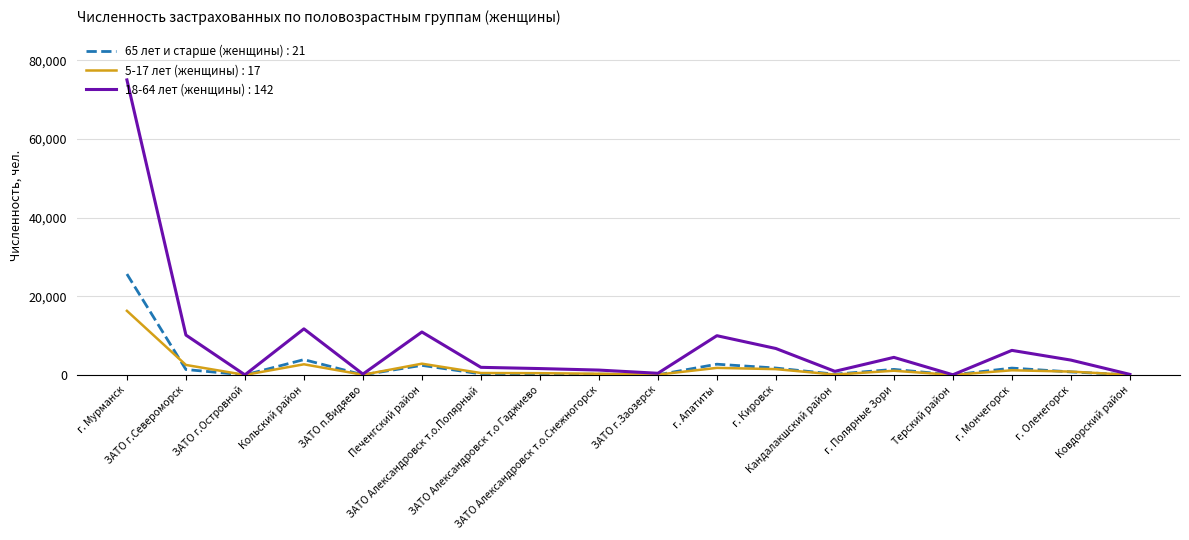

What is the maximum value shown in the chart?

75037